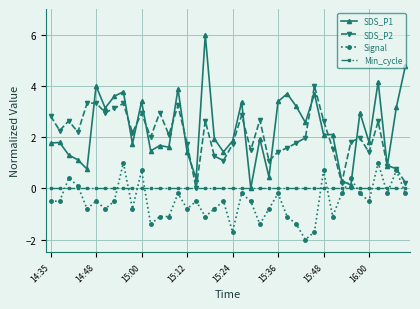

Which series has the widest spread of values?

SDS_P1